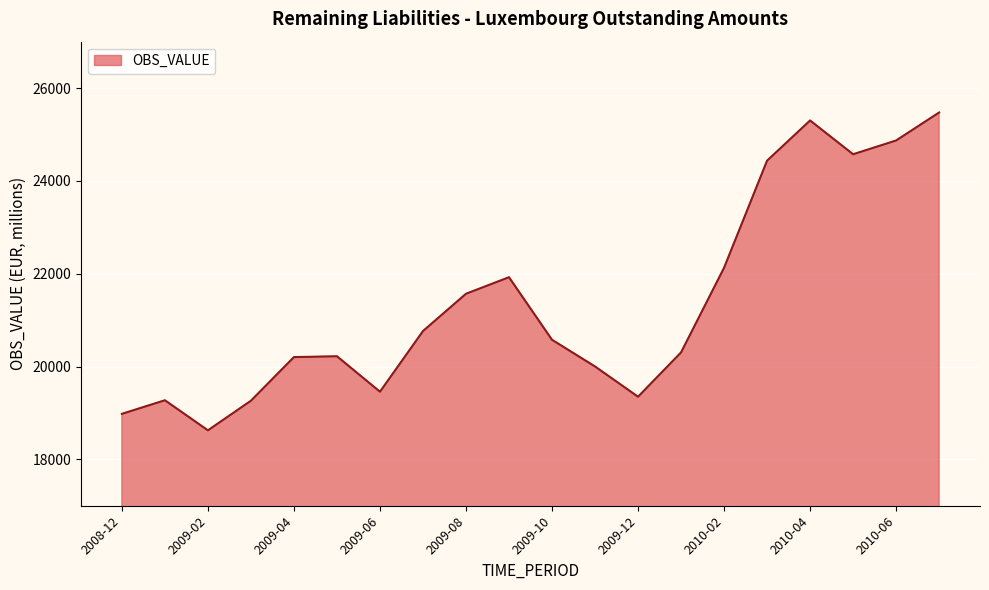

True or false: the data has more than 1 interior local peaks.

True